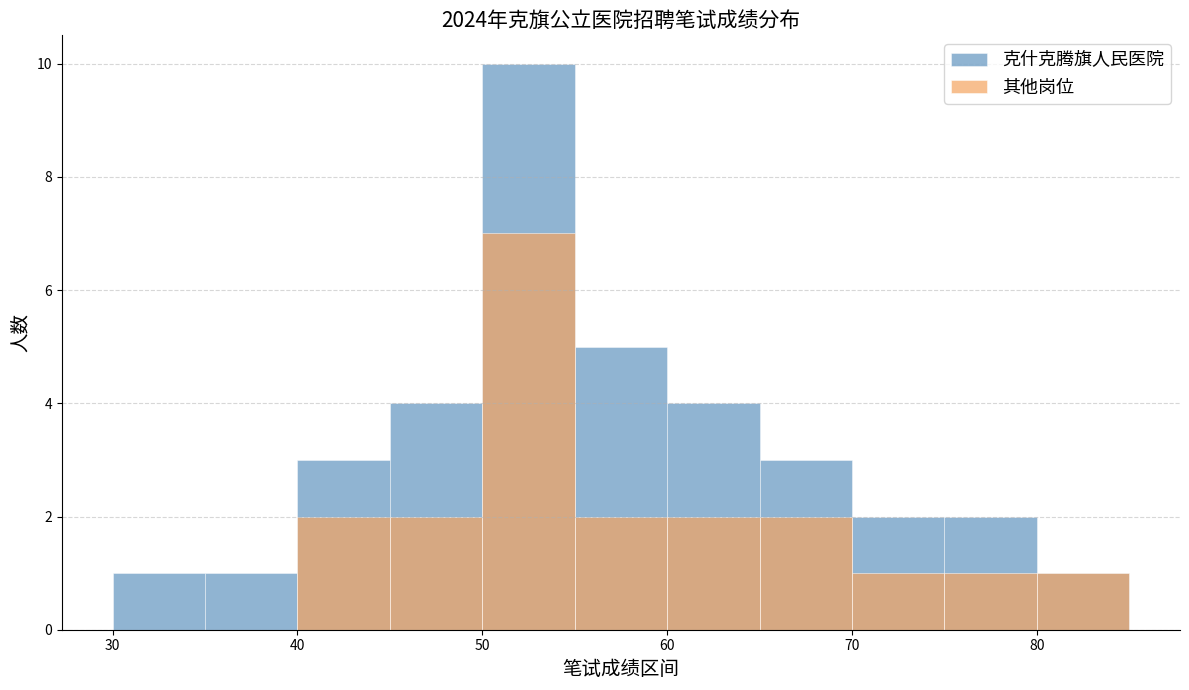

Rank the series by their maximum value, from lowest to highest.

其他岗位, 克什克腾旗人民医院